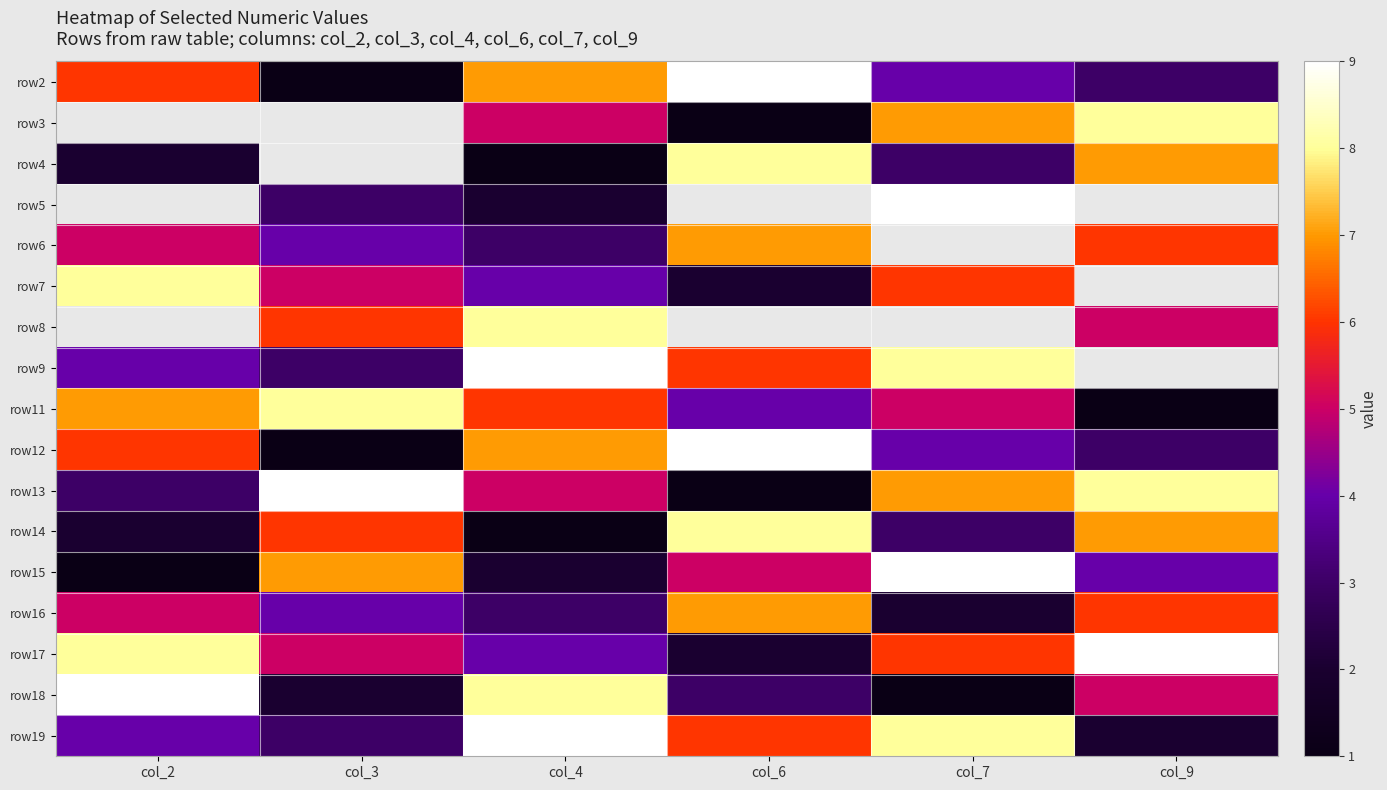

At which category is the sum across all series the highest?

col_4